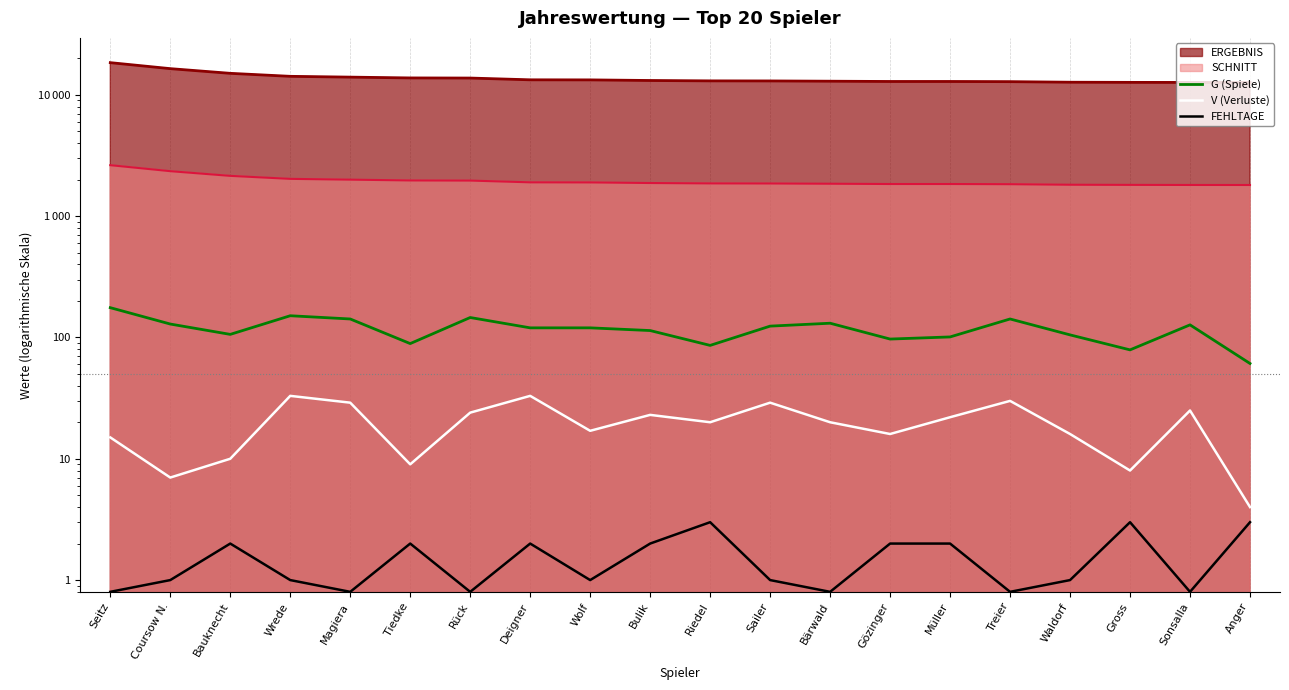

What is the value of the G (Spiele) point at the 1st from the left?

176.0